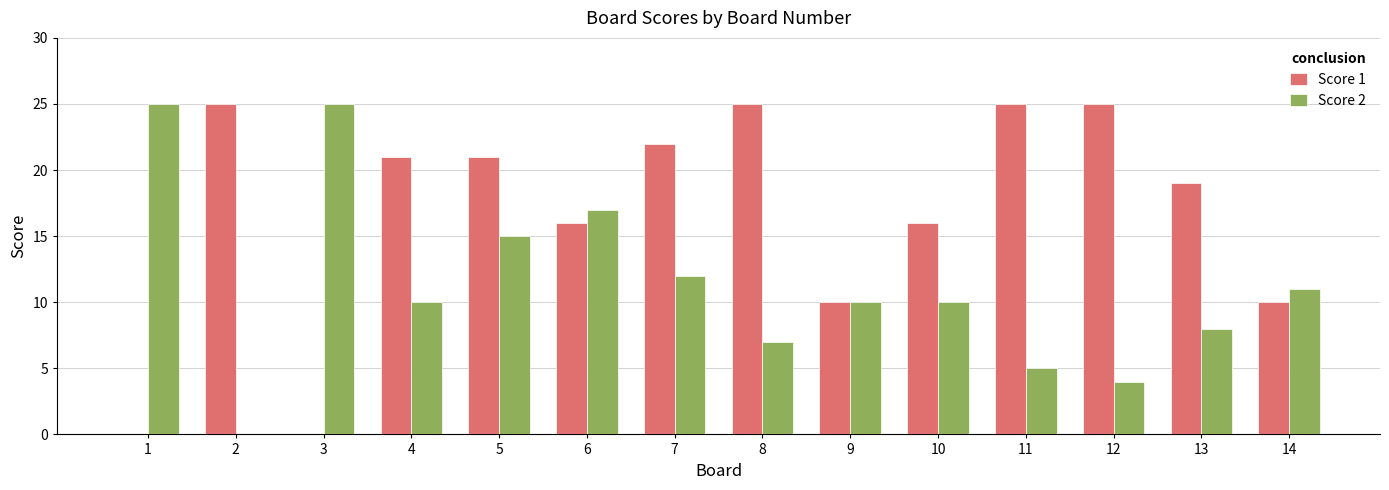

At which category is the sum across all series the highest?

5